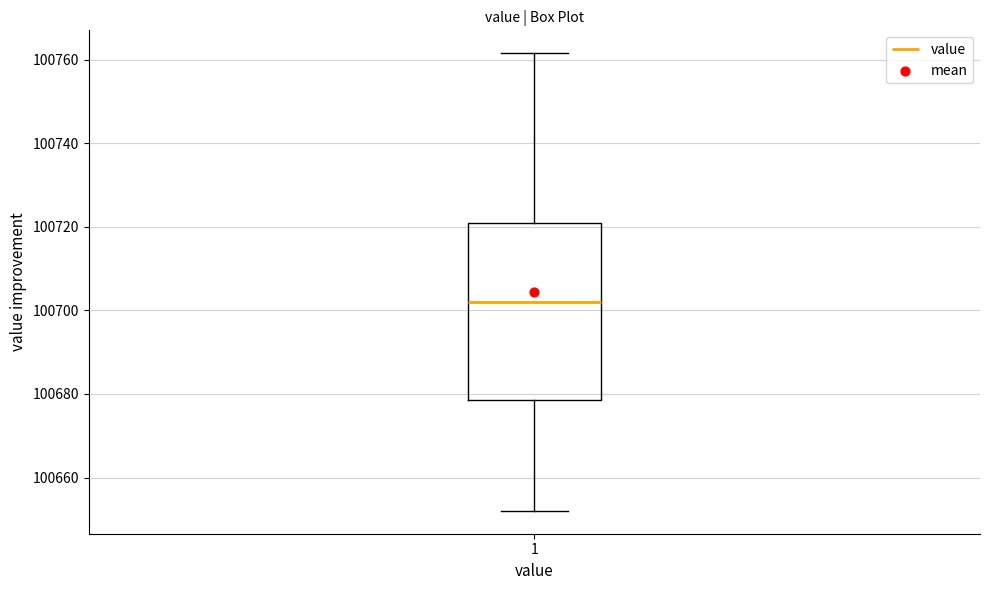

Where is the upper edge of the box at x = 1 on the y-axis? The values are not printed on the chart, so give them approximately, as read against the axis.

100720